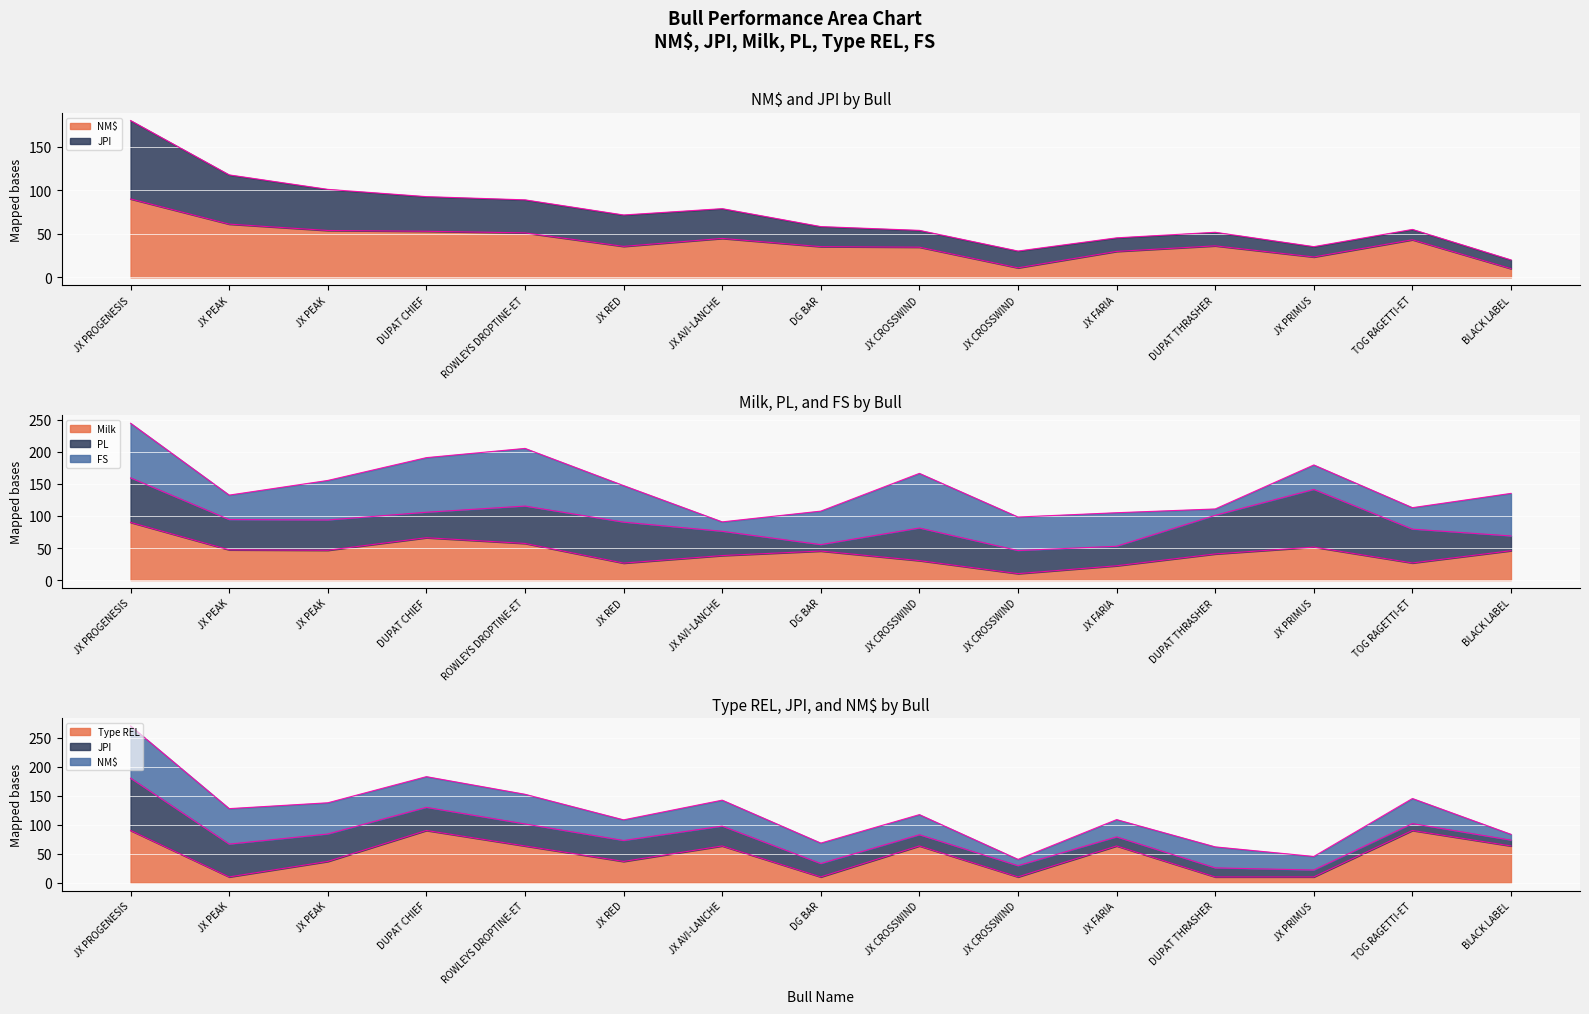

Reading right to left, transcribe all the data shown in this chart.

NM$: 10.0	43.2	23.4	36.2	29.8	10.9	34.6	35.2	44.7	35.6	51.1	52.9	53.8	61.1	90.0
Type REL: 63.3	90.0	10.0	10.0	63.3	10.0	63.3	10.0	63.3	36.7	63.3	90.0	36.7	10.0	90.0
Milk: 45.8	26.7	51.5	40.8	22.3	10.0	30.3	45.3	38.2	26.5	57.2	66.1	46.5	47.2	90.0